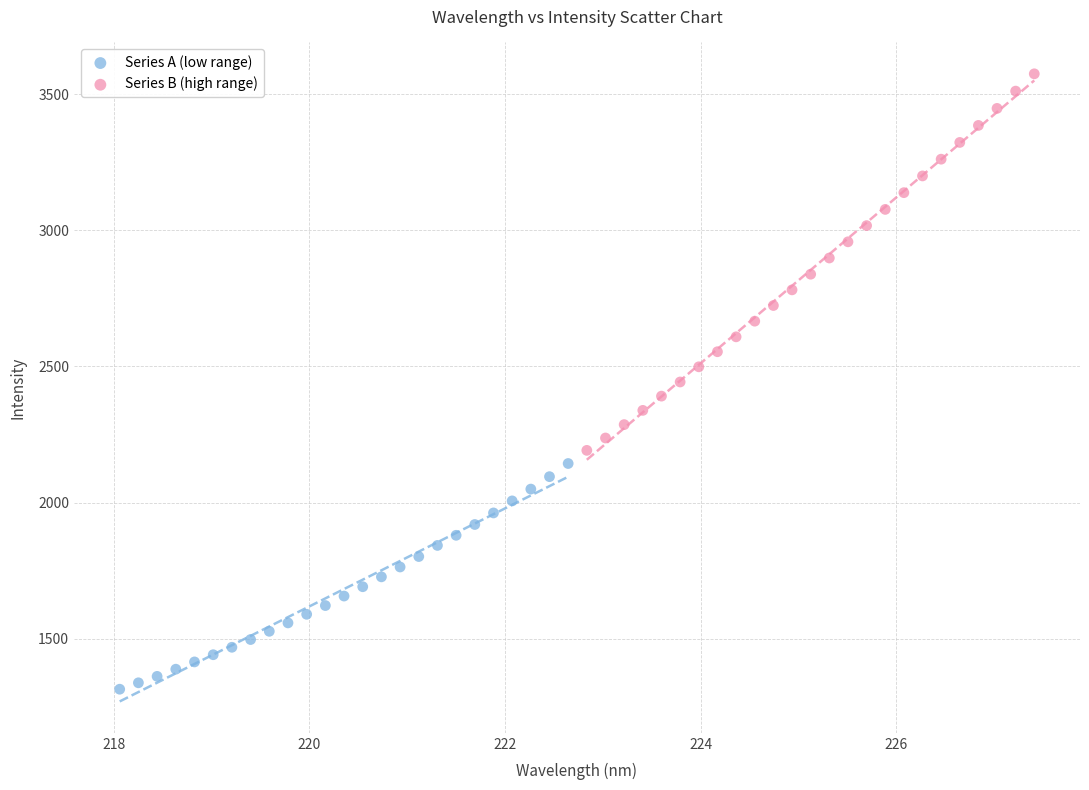

Which series reaches the minimum Y coordinate?

Series A (low range)